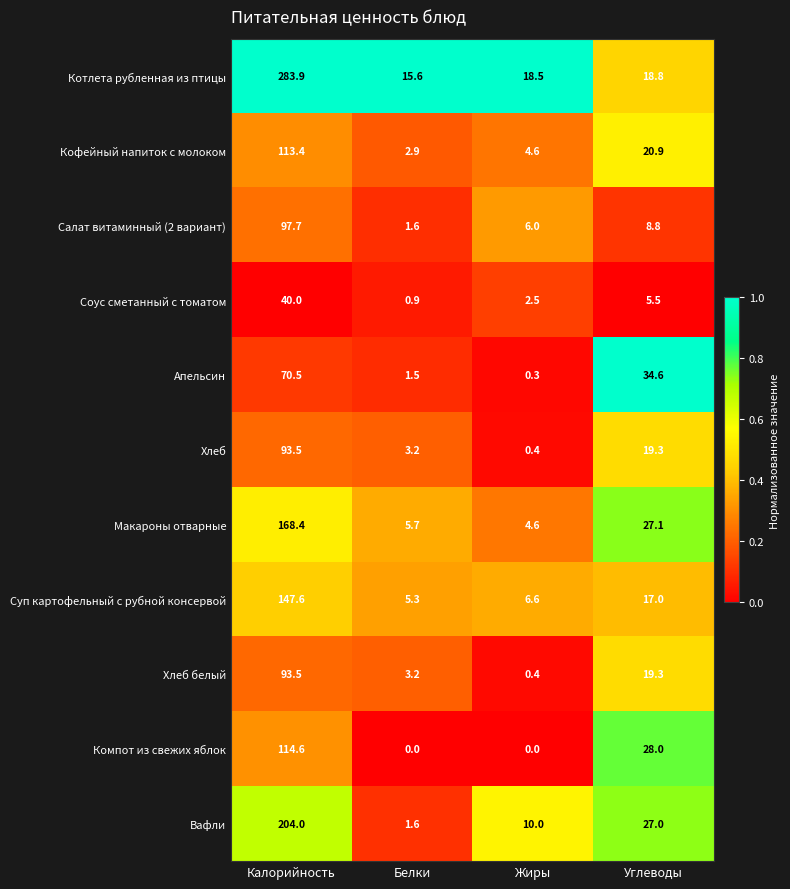

What is the difference between the Хлеб белый values at Калорийность and Углеводы?

74.2